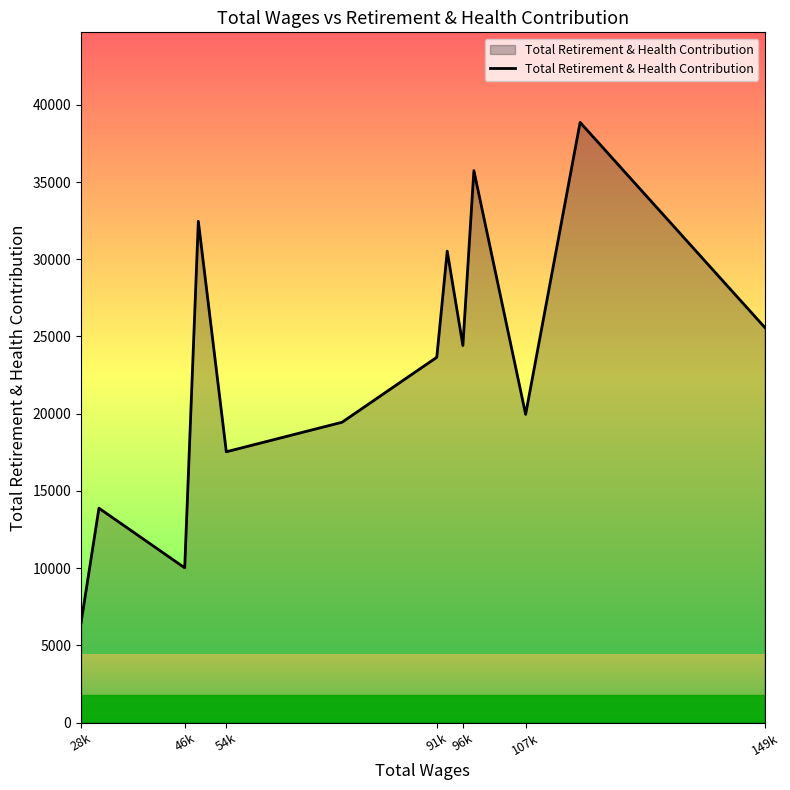

Does the chart have visible grid lines?

No